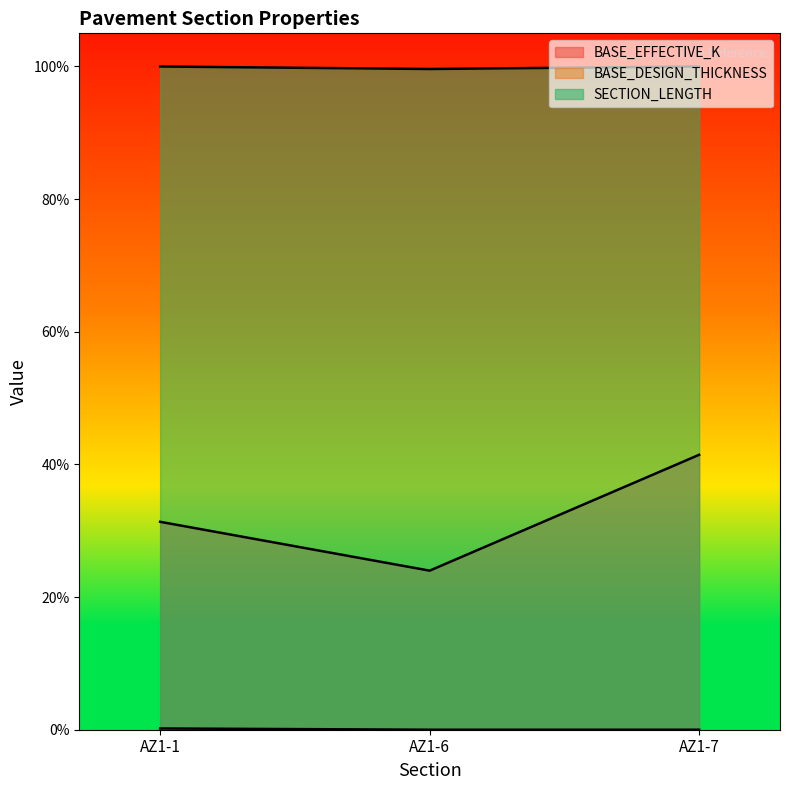

What is the lowest value of the SECTION_LENGTH series?

1.0